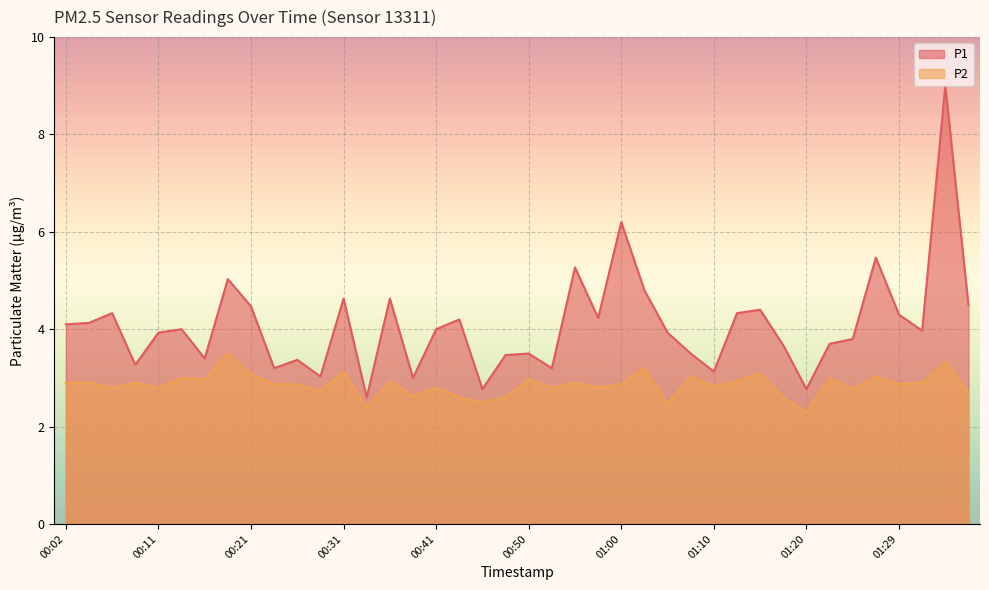

True or false: P1 has a value of 3.4 at 00:26.

True